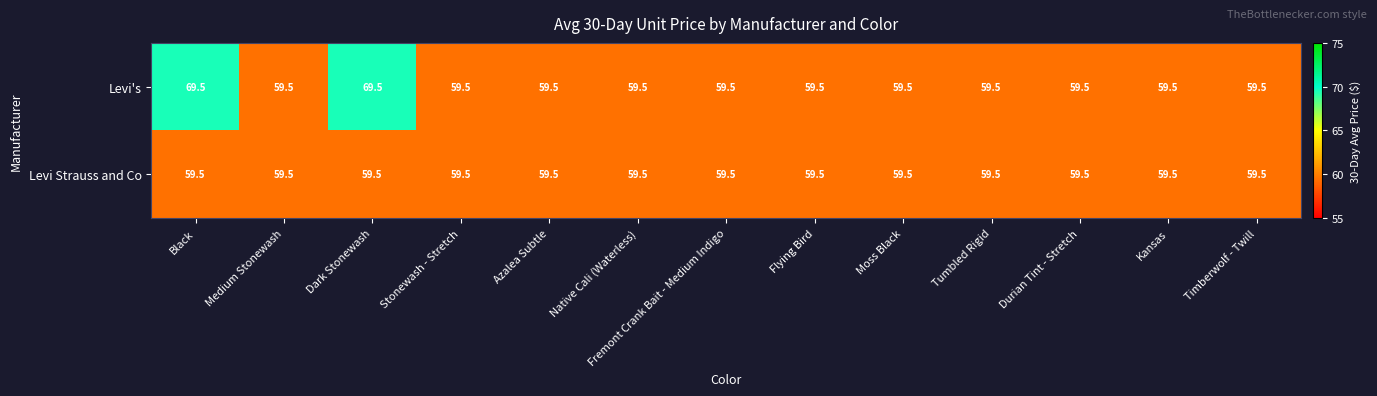

Which series has the largest range (max minus min)?

Levi's